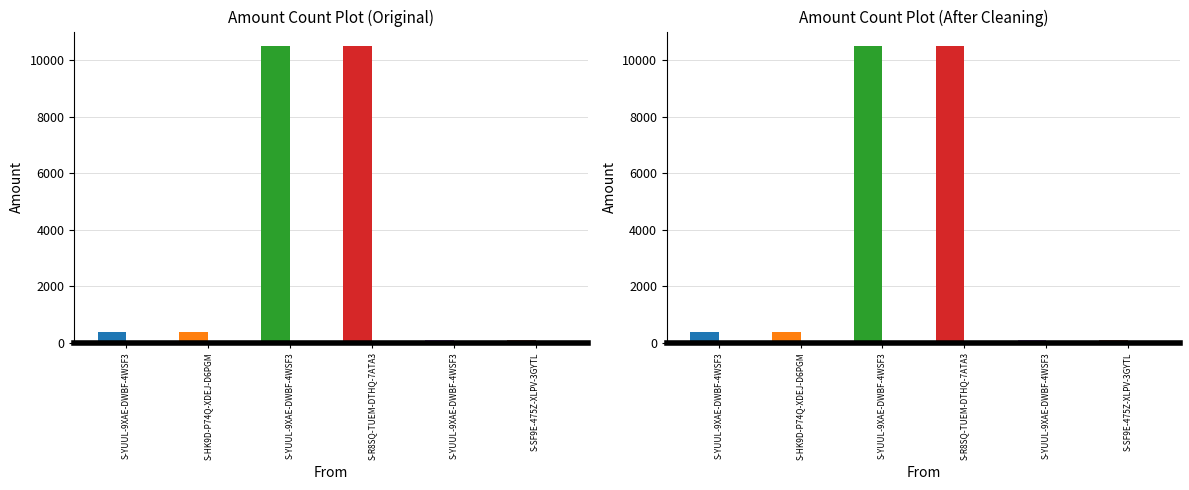

What is the spread (max minus min) of values at S-YUUL-9XAE-DWBF-4WSF3?

374.5